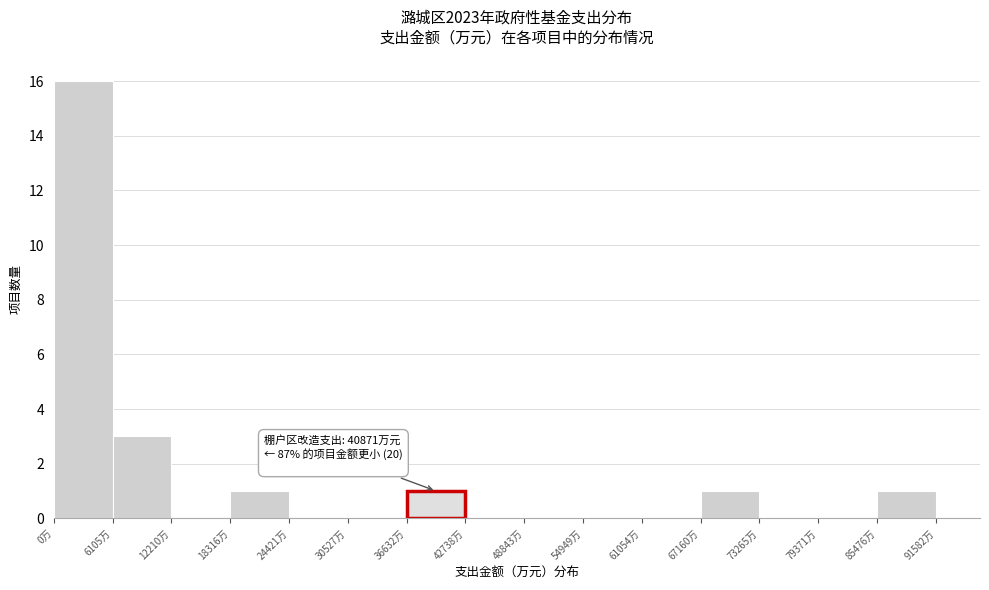

Which range on the x-axis has the tallest bar?

0 to 6000